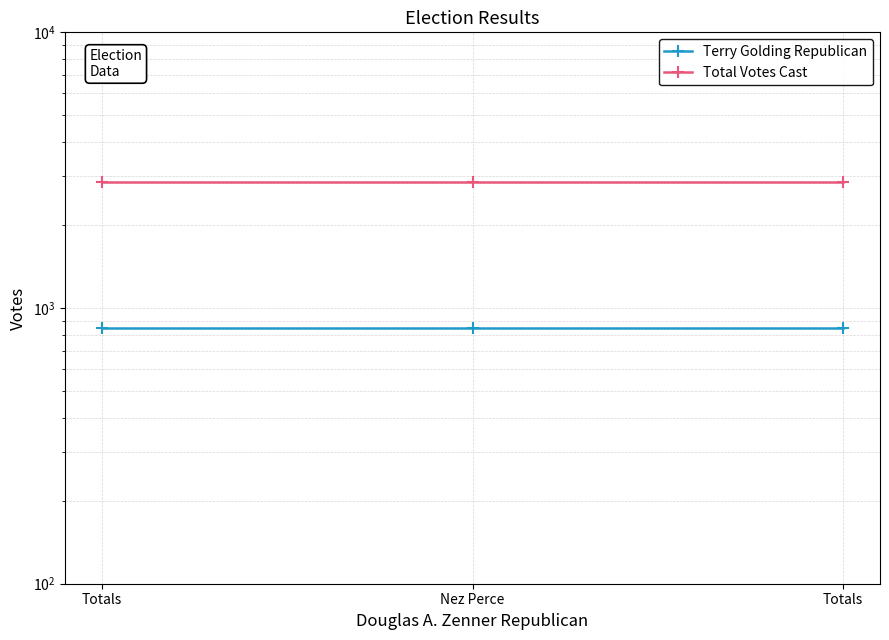

Does the chart display data point markers on the line(s)?

Yes